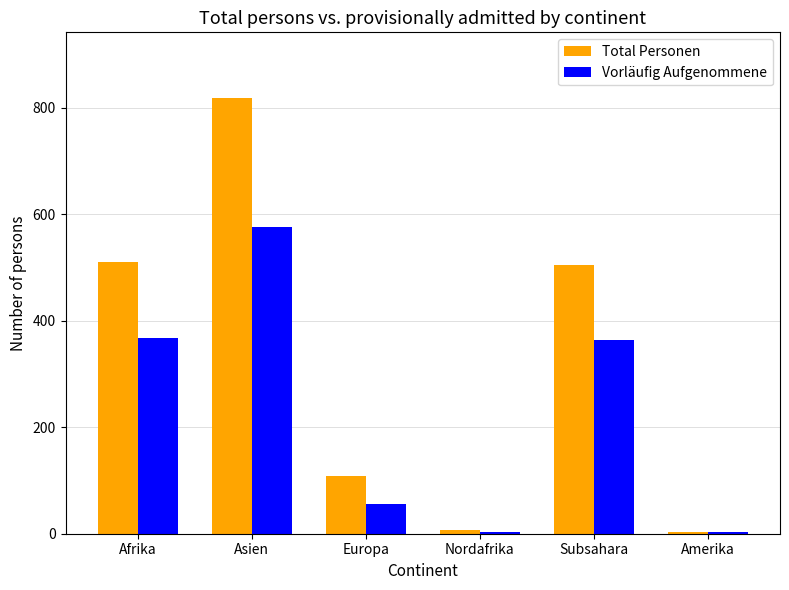

What value does the Total Personen series have at Europa?

108